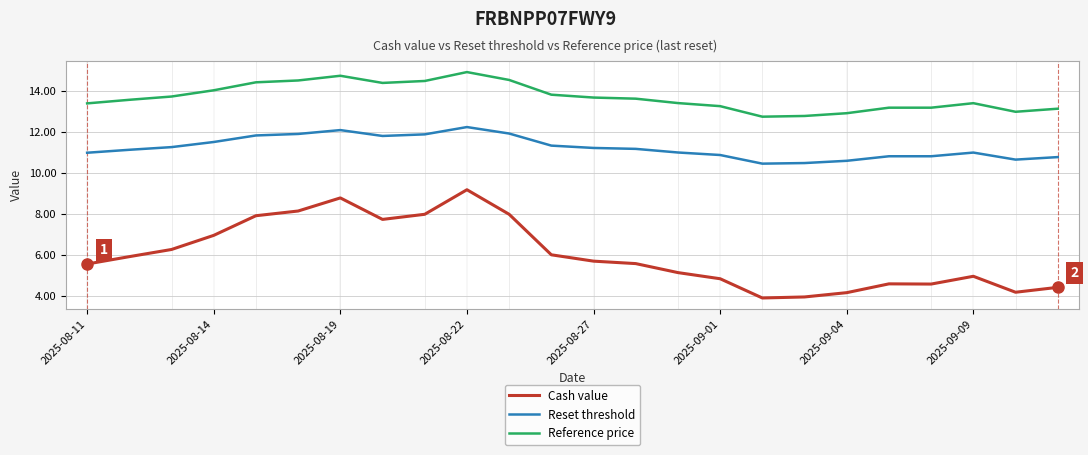

Which series has the widest spread of values?

Cash value